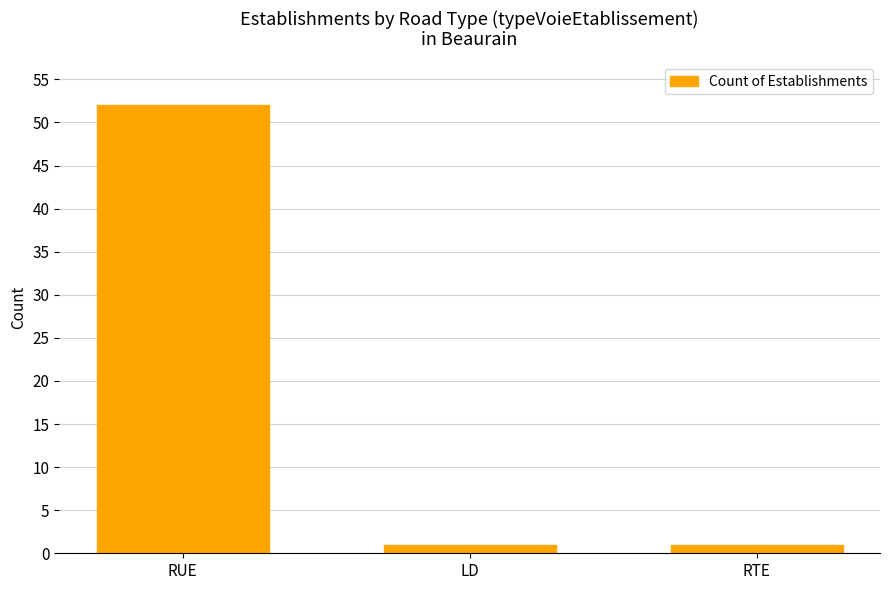

What is the sum of all values?

54